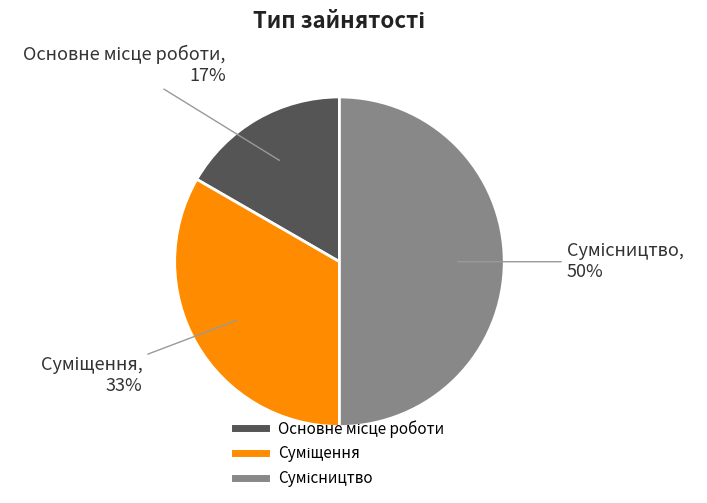

To the nearest percent, what is the average slice percentage?

33%